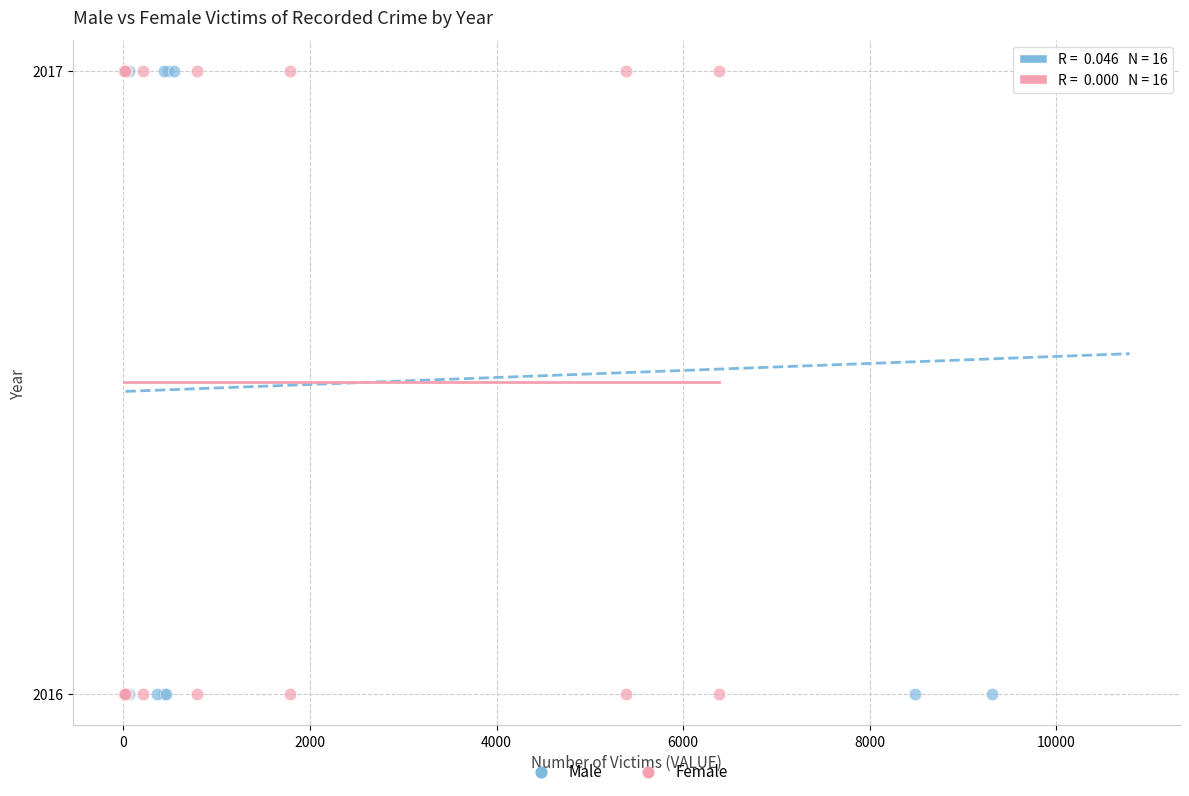

What are all the series names shown in the legend?

Male, Female